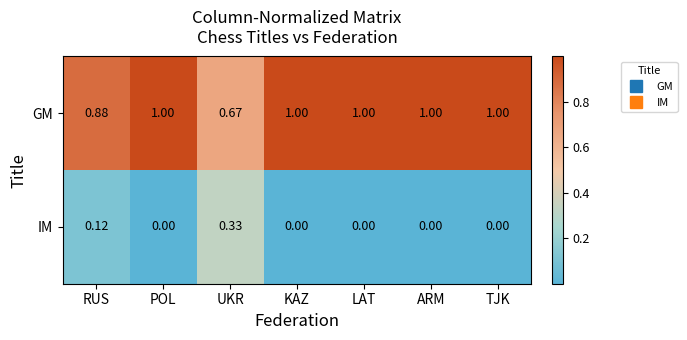

List the series in order of their overall mean, highest first.

GM, IM